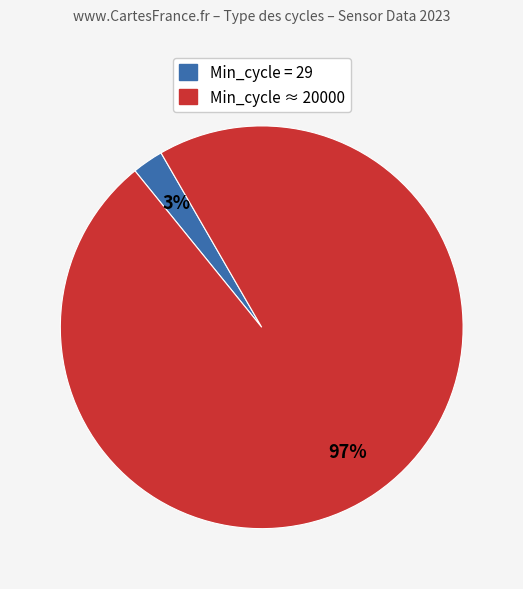

Is there any slice that represents more than half of the pie?

Yes